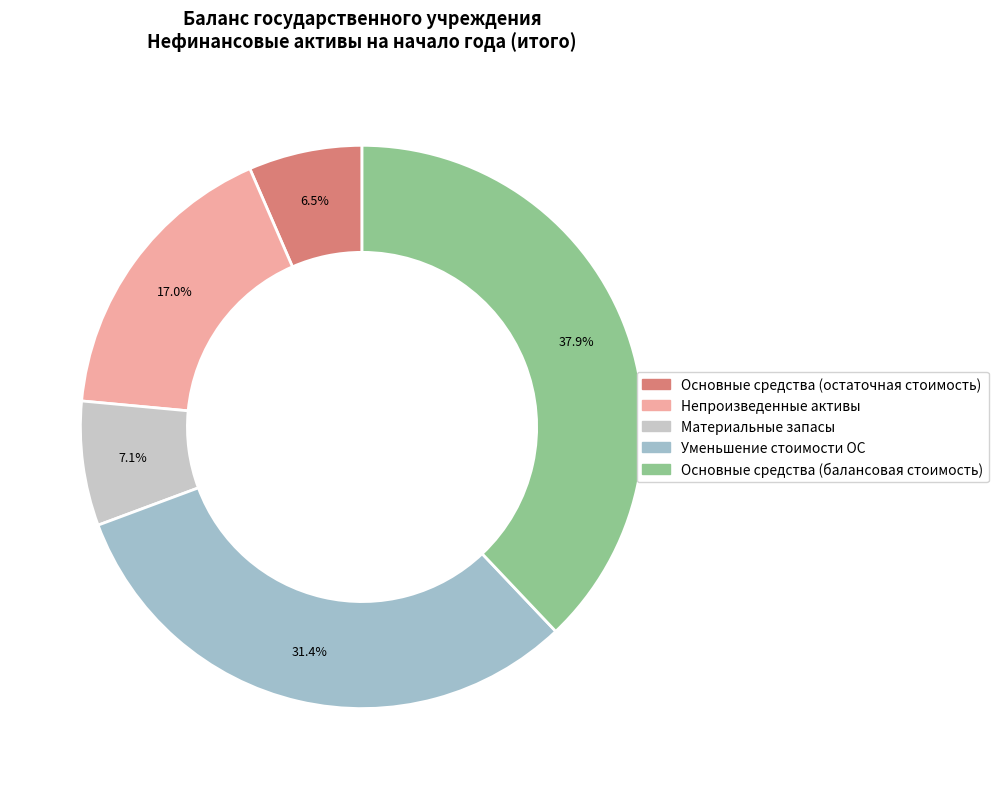

How many segments does this pie chart have?

5